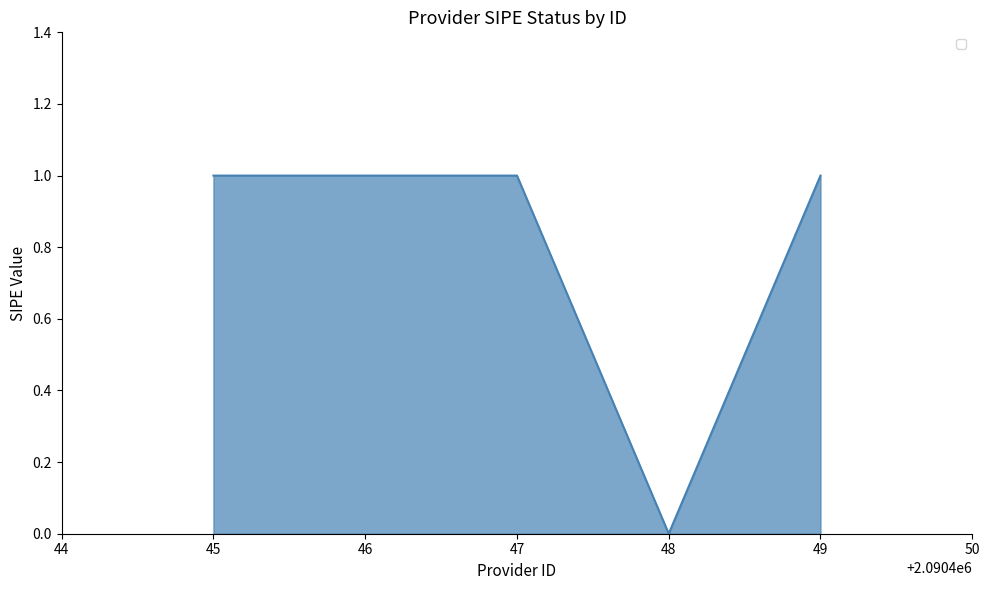

The value at 45 is 2. True or false?

False